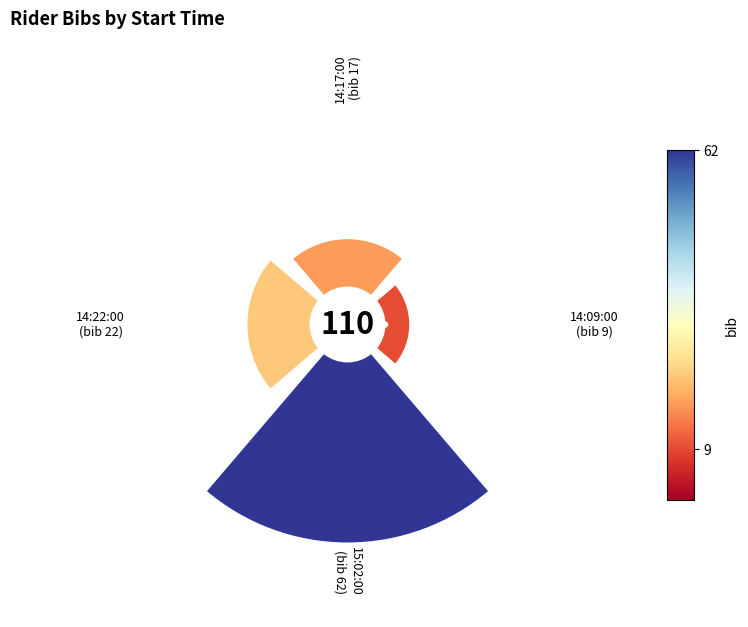

To the nearest percent, what is the difference between the largest and smallest slice percentages?

48%